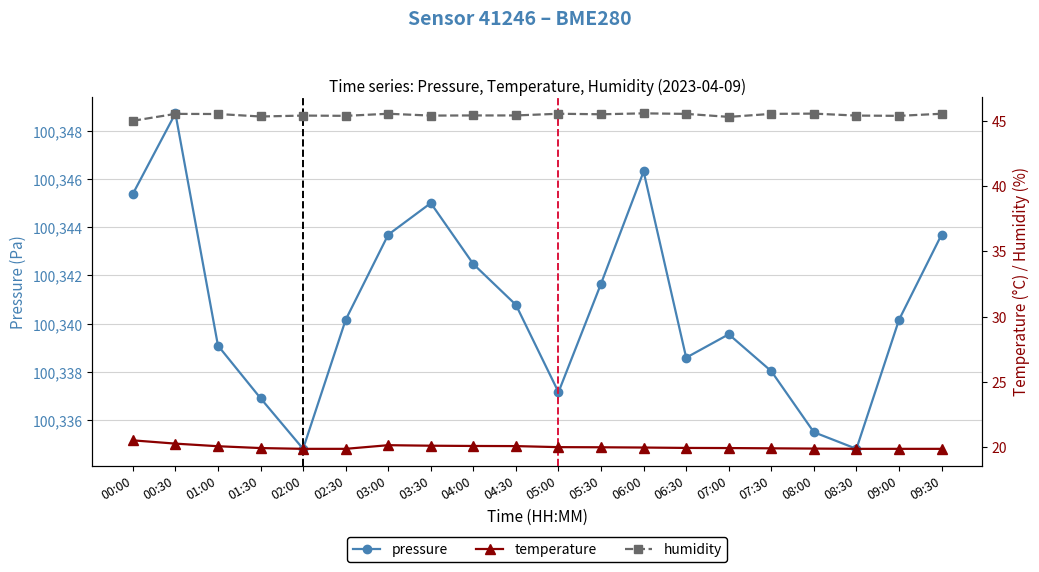

What is the maximum value for humidity?

45.6